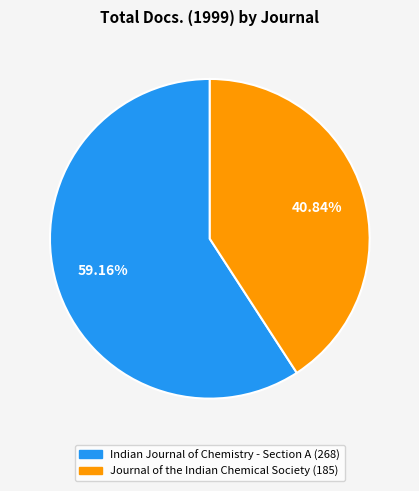

Is it true that Journal of the Indian Chemical Society is 26% of the pie?

False